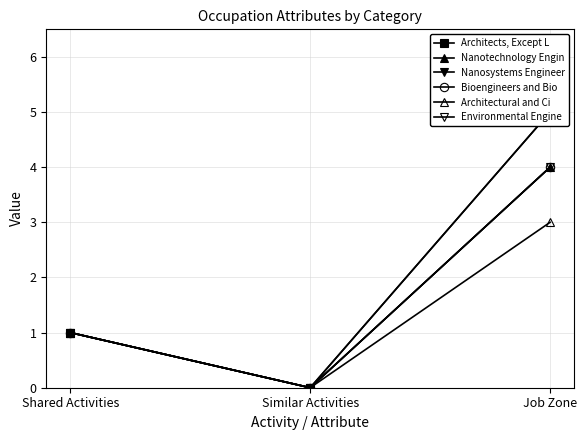

Reading left to right, extract all data points from this chart.

Architects, Except L: 1	0	5
Nanotechnology Engin: 1	0	4
Nanosystems Engineer: 1	0	5
Bioengineers and Bio: 1	0	4
Architectural and Ci: 1	0	3
Environmental Engine: 1	0	4